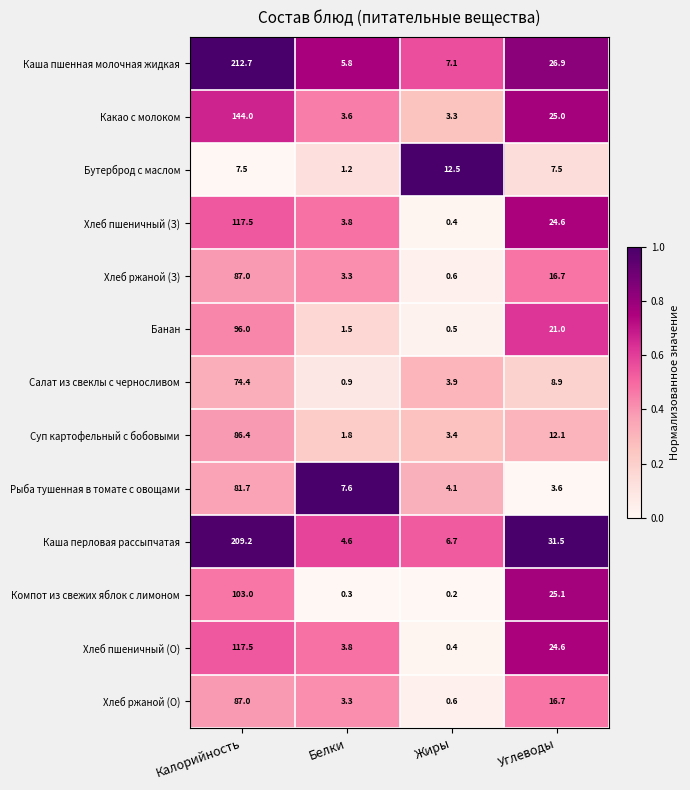

At which category does the chart reach its minimum across all series?

Жиры